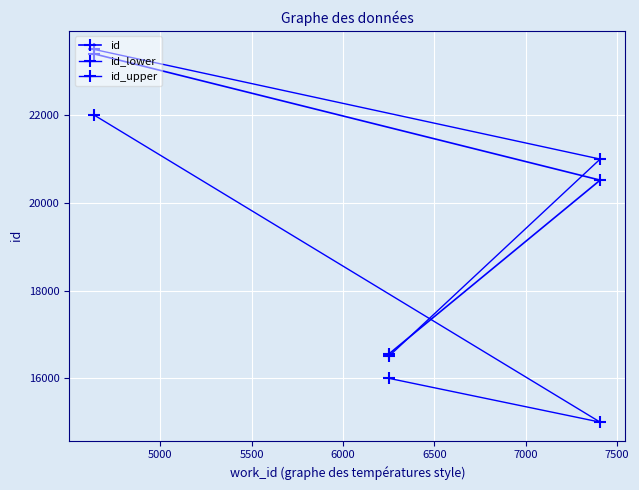

How many lines are shown in the chart?

3